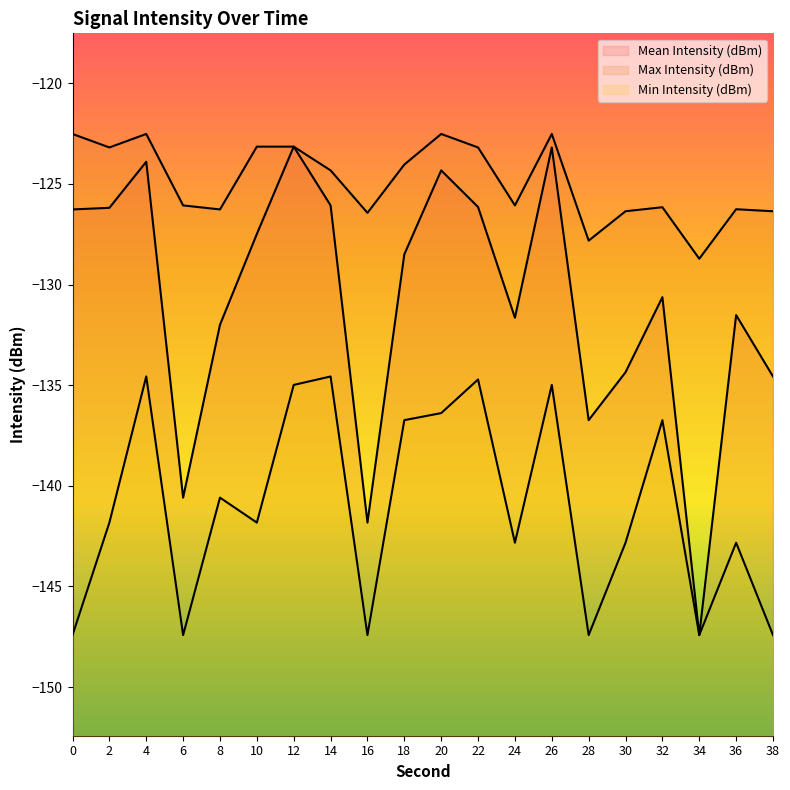

How many interior local valleys does the Min Intensity (dBm) series have?

6